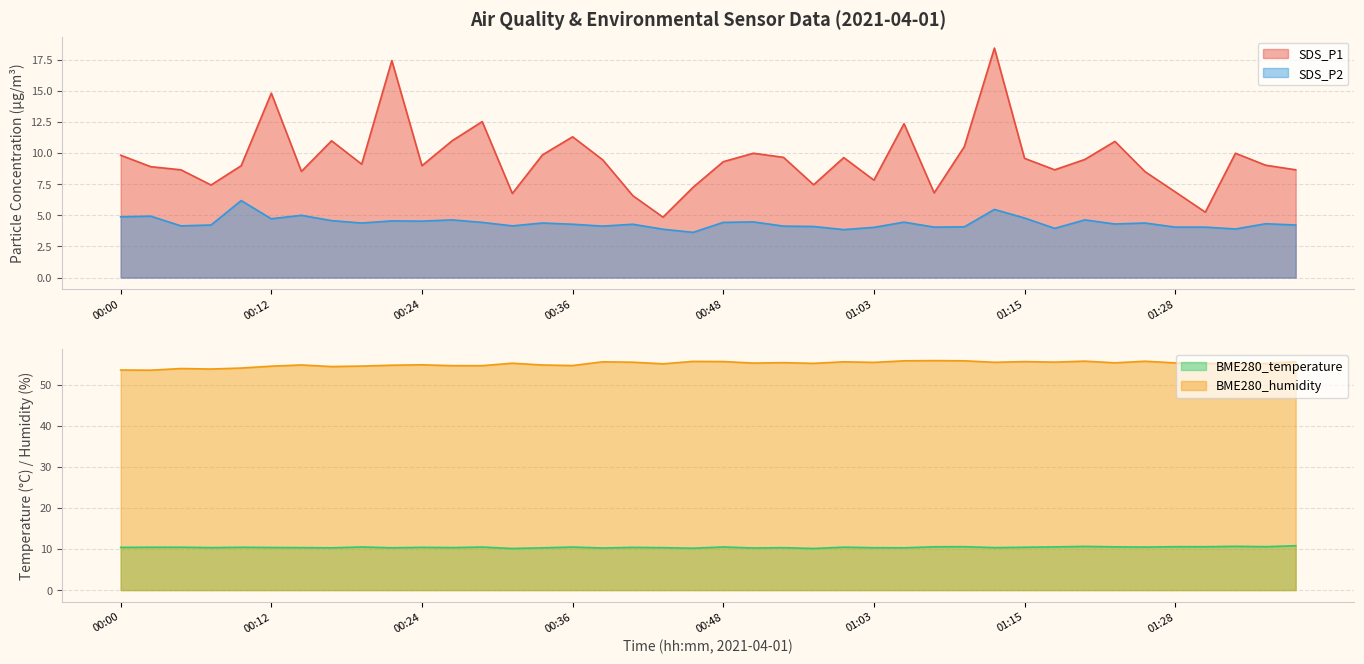

Where is SDS_P2 nearest to the value 4?

01:03